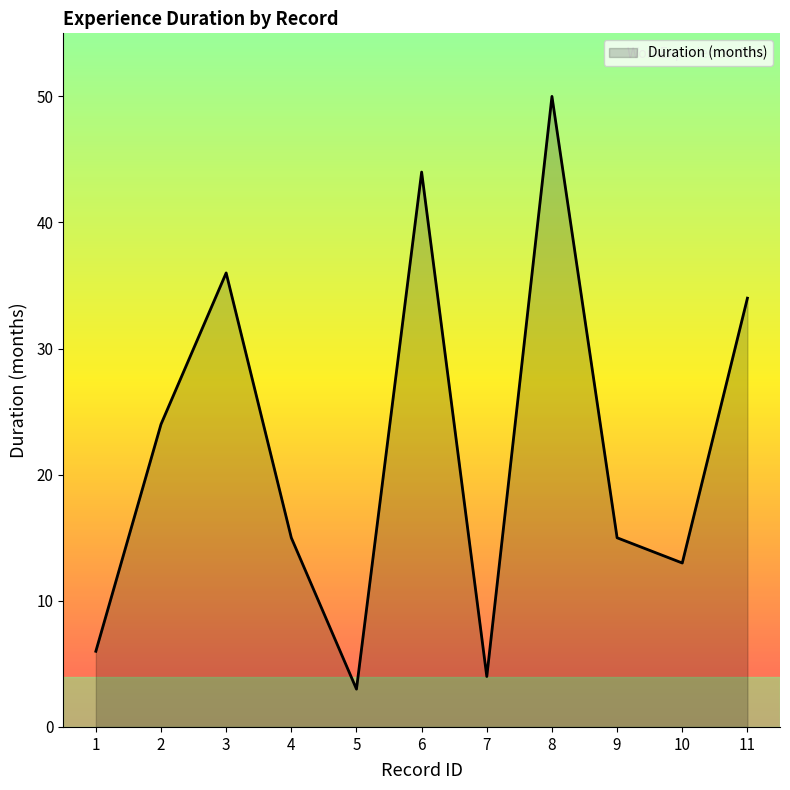

Approximately how many times larger is the value at 8 compared to 5?

16.7